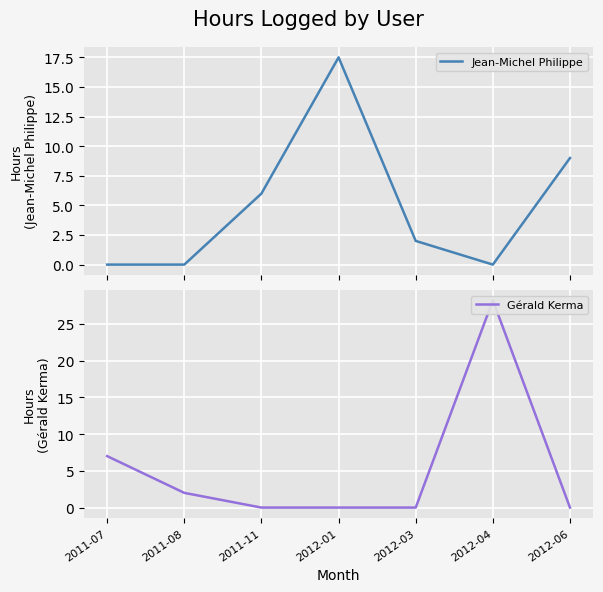

What is the value of the Jean-Michel Philippe point at the 3rd from the left?

6.0